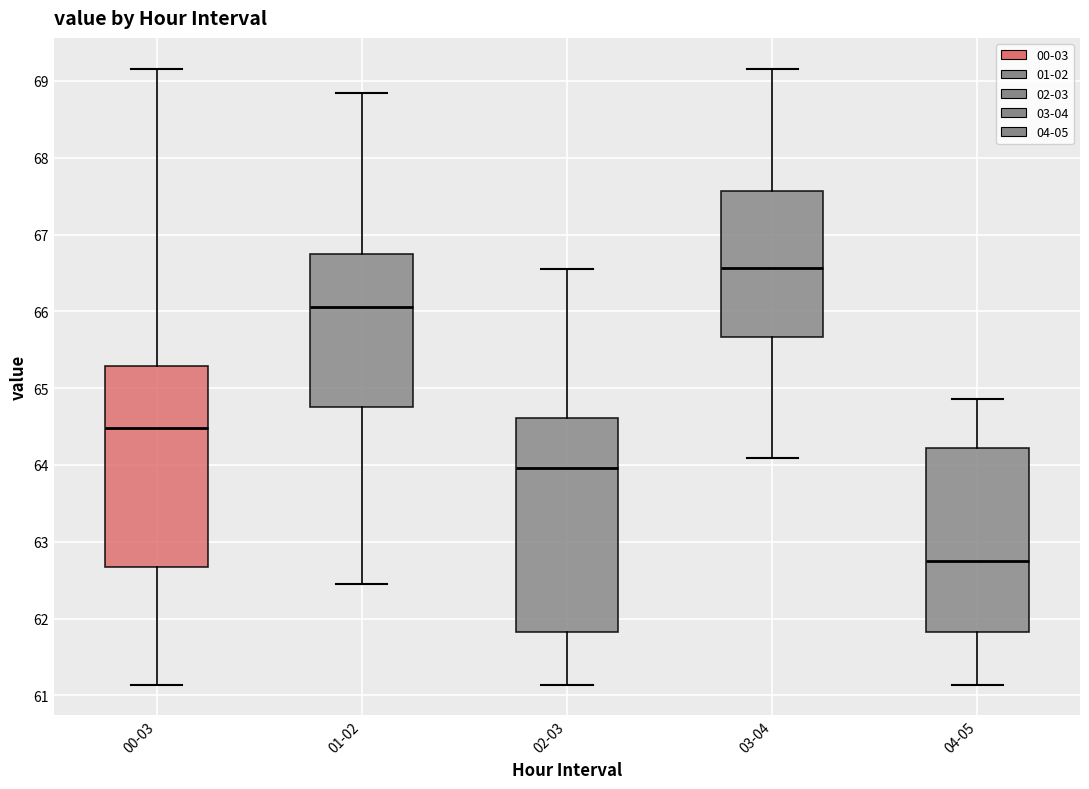

Where is the lower edge of the box for 02-03 on the y-axis? The values are not printed on the chart, so give them approximately, as read against the axis.

61.8